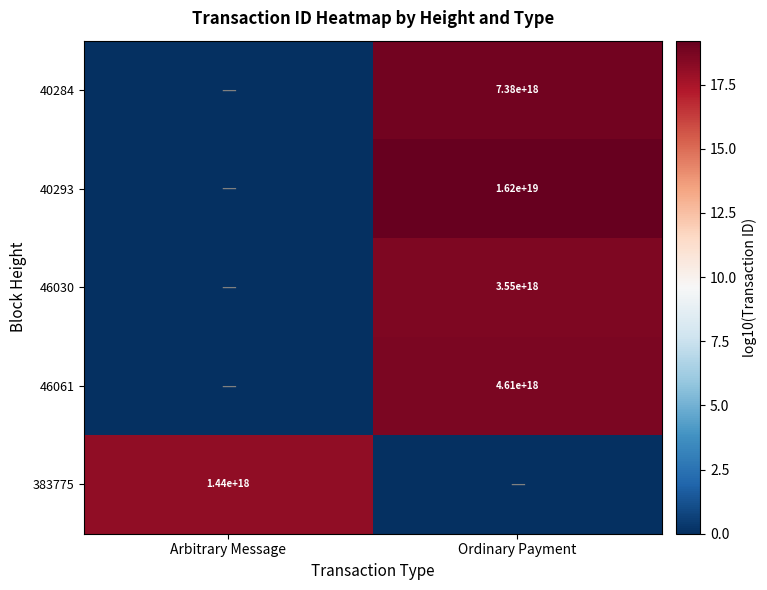

Is it true that 383775 equals 1440000000000000000 at Arbitrary Message?

True